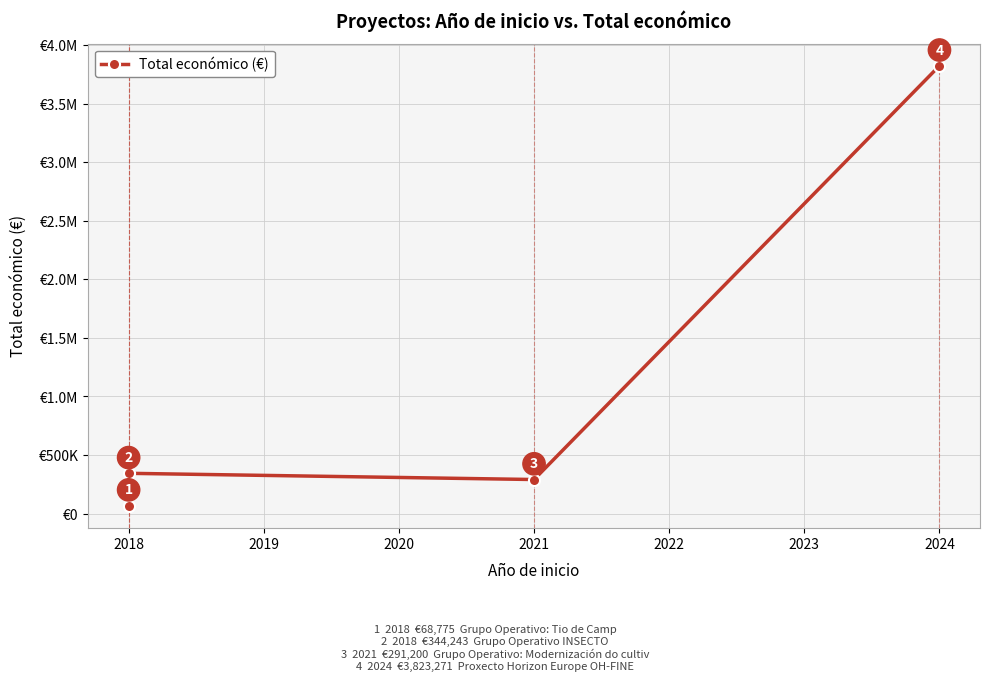

What is the difference between the maximum and minimum values?

3754496